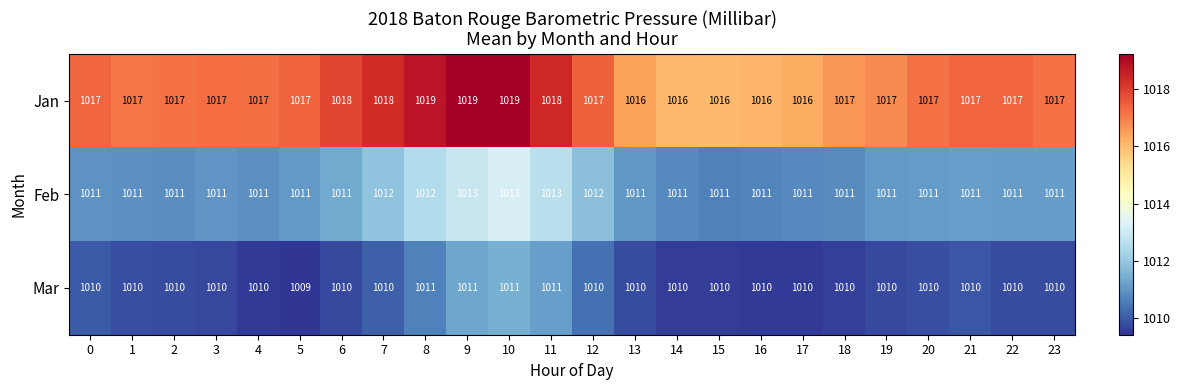

Rank the series by their maximum value, from highest to lowest.

Jan, Feb, Mar